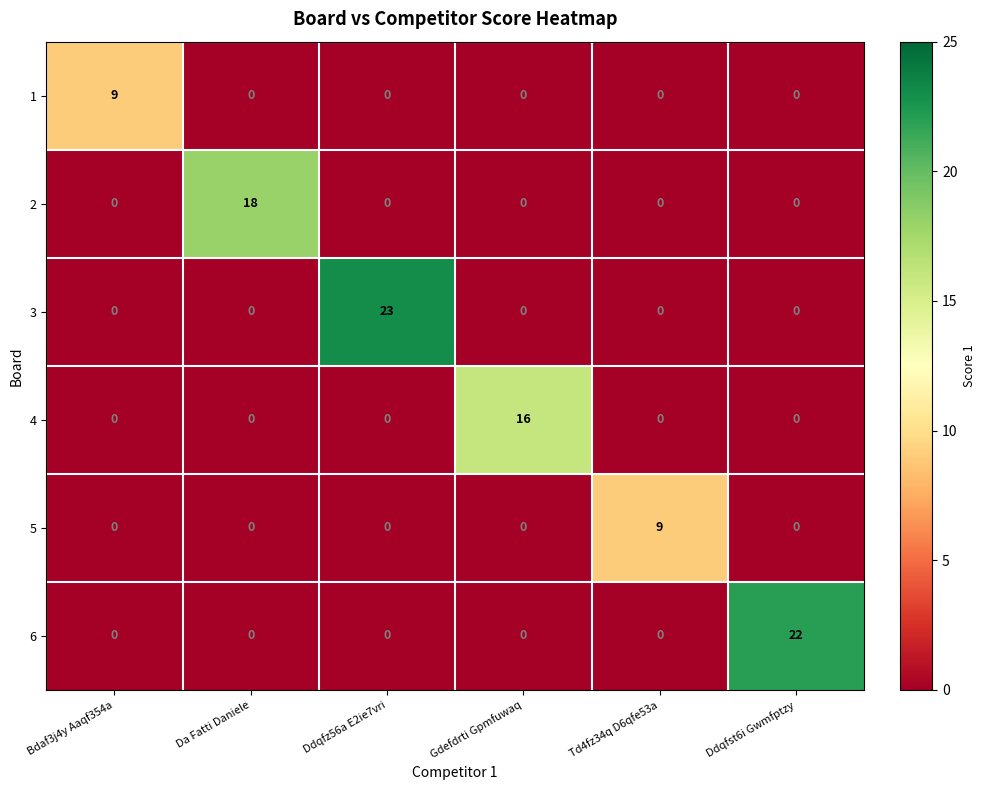

The value of 1 at Da Fatti Daniele is 5. True or false?

False